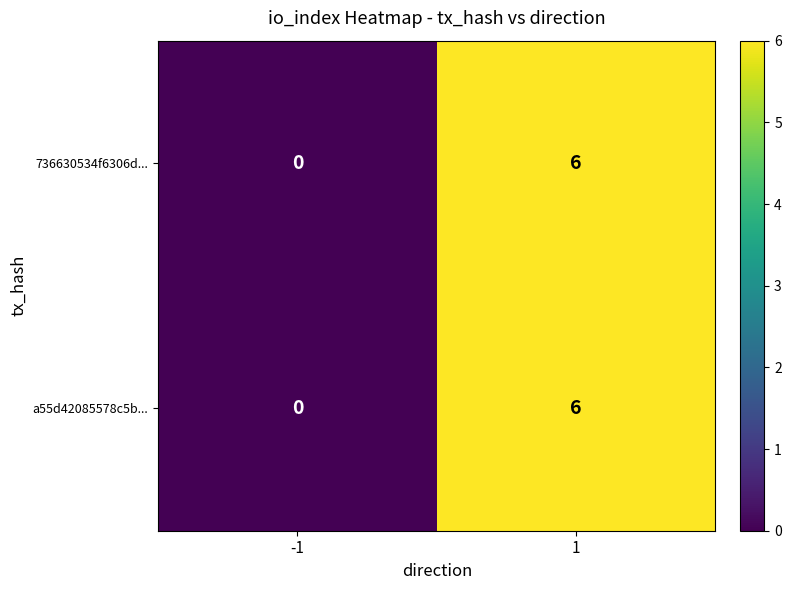

What is the maximum value for 736630534f6306d...?

6